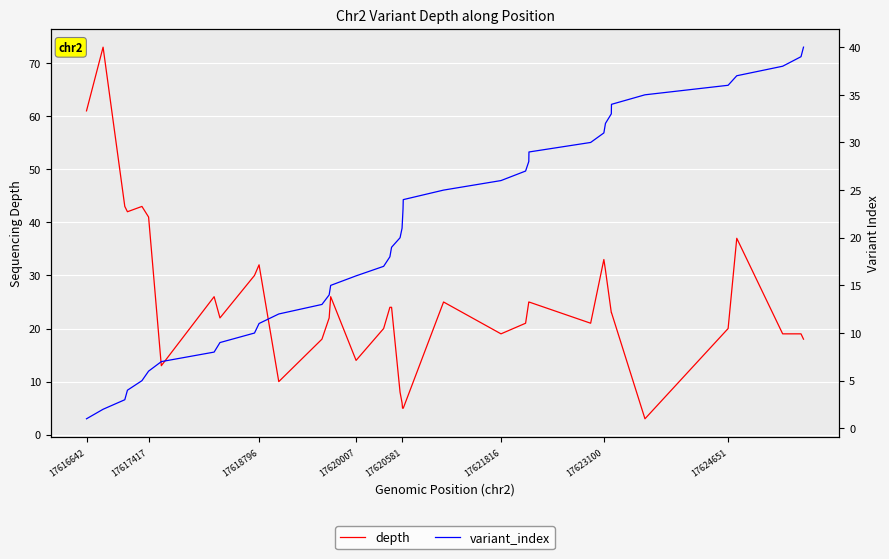

How many series are shown in this chart?

2